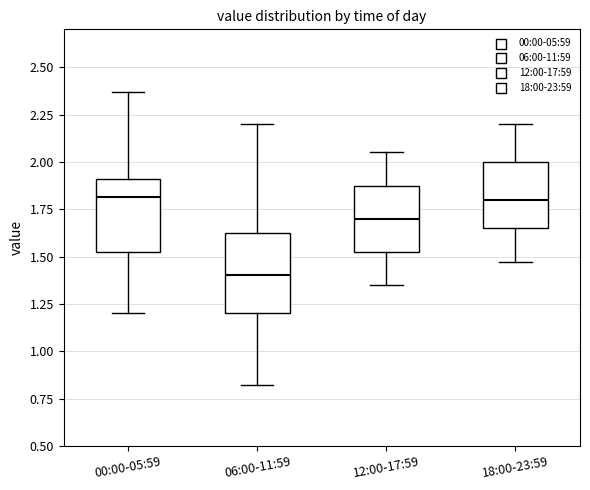

Reading left to right, read every box against the y-axis: the position of its median line, the range the box covers, and the ends of its whiskers. The values are not printed on the chart, so give them approximately, as read against the axis.

00:00-05:59: median 1.80, box 1.50 to 1.90, whiskers 1.20 to 2.35
06:00-11:59: median 1.40, box 1.20 to 1.65, whiskers 0.80 to 2.20
12:00-17:59: median 1.70, box 1.55 to 1.90, whiskers 1.35 to 2.05
18:00-23:59: median 1.80, box 1.65 to 2.00, whiskers 1.45 to 2.20